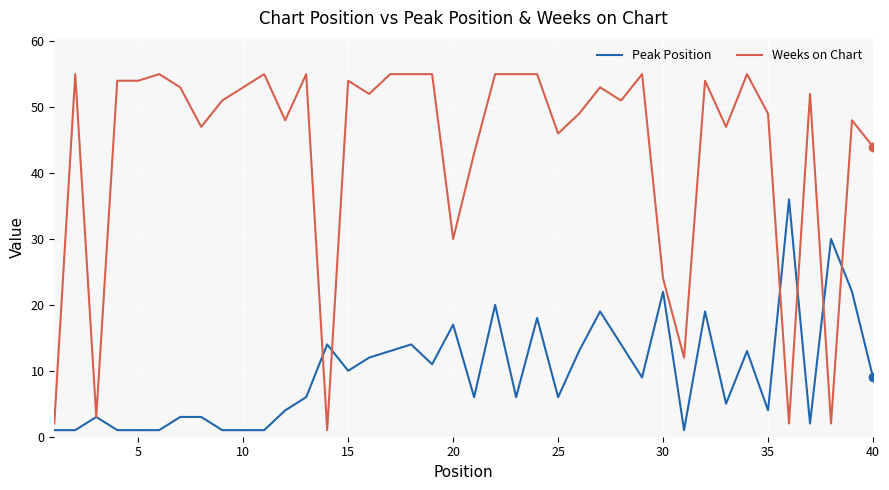

Reading left to right, extract all data points from this chart.

Peak Position: 1	1	3	1	1	1	3	3	1	1	1	4	6	14	10	12	13	14	11	17	6	20	6	18	6	13	19	14	9	22	1	19	5	13	4	36	2	30	22	9
Weeks on Chart: 2	55	3	54	54	55	53	47	51	53	55	48	55	1	54	52	55	55	55	30	43	55	55	55	46	49	53	51	55	24	12	54	47	55	49	2	52	2	48	44